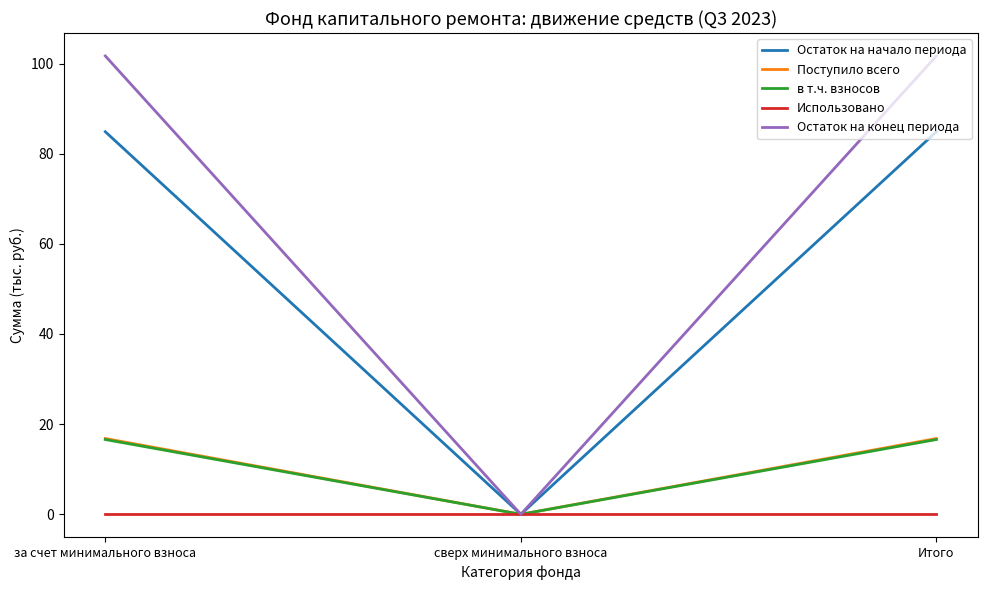

Reading left to right, what are all the values shown in this chart?

Остаток на начало периода: 84.9	0.0	84.9
Поступило всего: 16.8	0.0	16.8
в т.ч. взносов: 16.6	0.0	16.6
Использовано: 0.0	0.0	0.0
Остаток на конец периода: 101.7	0.0	101.7